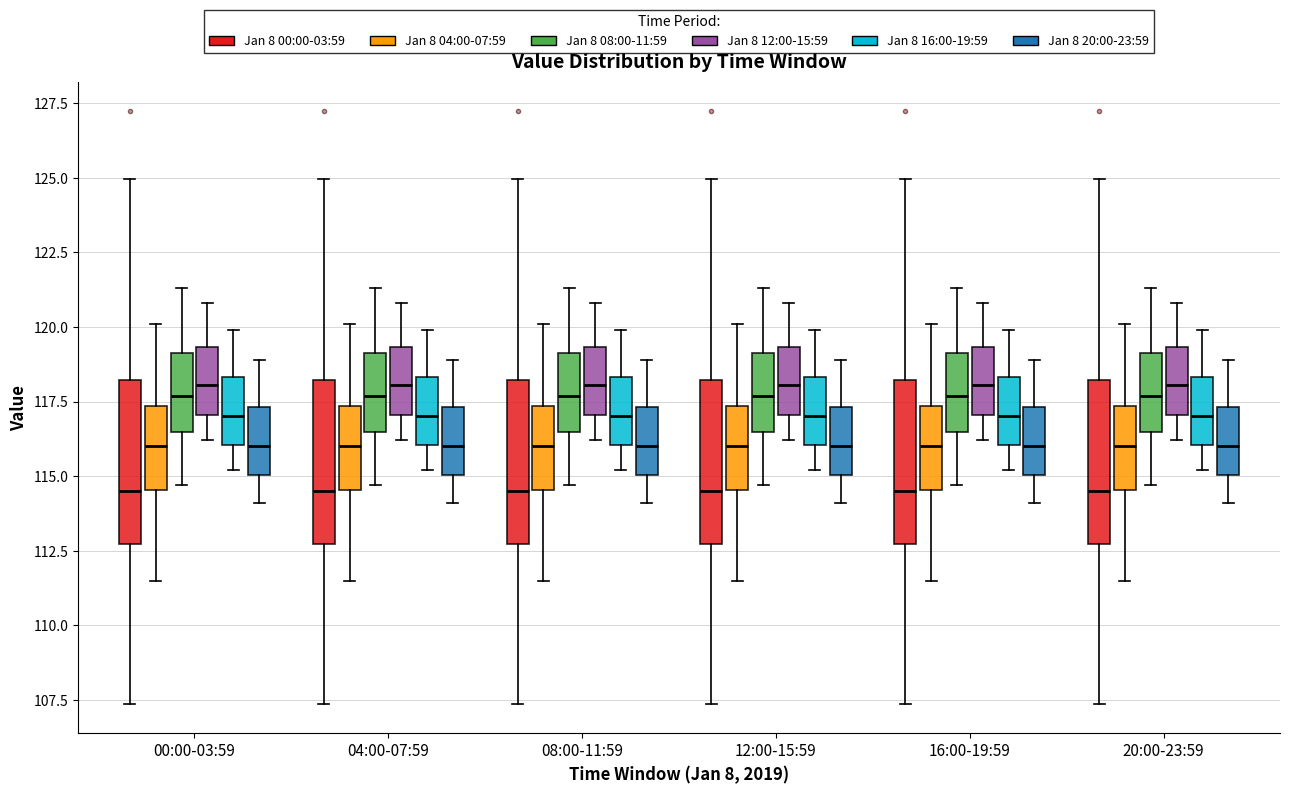

Reading left to right, transcribe this box plot: for each box, give where its median line is, the range the box spans, and where its two whiskers end, as read against the y-axis. The values are not printed on the chart, so give them approximately, as read against the axis.

00:00-03:59 (Jan 8 00:00-03:59): median 114.5, box 112.5 to 118.0, whiskers 107.5 to 125.0
00:00-03:59 (Jan 8 04:00-07:59): median 116.0, box 114.5 to 117.5, whiskers 111.5 to 120.0
00:00-03:59 (Jan 8 08:00-11:59): median 117.5, box 116.5 to 119.0, whiskers 114.5 to 121.5
00:00-03:59 (Jan 8 12:00-15:59): median 118.0, box 117.0 to 119.5, whiskers 116.0 to 121.0
00:00-03:59 (Jan 8 16:00-19:59): median 117.0, box 116.0 to 118.5, whiskers 115.0 to 120.0
00:00-03:59 (Jan 8 20:00-23:59): median 116.0, box 115.0 to 117.5, whiskers 114.0 to 119.0
04:00-07:59 (Jan 8 00:00-03:59): median 114.5, box 112.5 to 118.0, whiskers 107.5 to 125.0
04:00-07:59 (Jan 8 04:00-07:59): median 116.0, box 114.5 to 117.5, whiskers 111.5 to 120.0
04:00-07:59 (Jan 8 08:00-11:59): median 117.5, box 116.5 to 119.0, whiskers 114.5 to 121.5
04:00-07:59 (Jan 8 12:00-15:59): median 118.0, box 117.0 to 119.5, whiskers 116.0 to 121.0
04:00-07:59 (Jan 8 16:00-19:59): median 117.0, box 116.0 to 118.5, whiskers 115.0 to 120.0
04:00-07:59 (Jan 8 20:00-23:59): median 116.0, box 115.0 to 117.5, whiskers 114.0 to 119.0
08:00-11:59 (Jan 8 00:00-03:59): median 114.5, box 112.5 to 118.0, whiskers 107.5 to 125.0
08:00-11:59 (Jan 8 04:00-07:59): median 116.0, box 114.5 to 117.5, whiskers 111.5 to 120.0
08:00-11:59 (Jan 8 08:00-11:59): median 117.5, box 116.5 to 119.0, whiskers 114.5 to 121.5
08:00-11:59 (Jan 8 12:00-15:59): median 118.0, box 117.0 to 119.5, whiskers 116.0 to 121.0
08:00-11:59 (Jan 8 16:00-19:59): median 117.0, box 116.0 to 118.5, whiskers 115.0 to 120.0
08:00-11:59 (Jan 8 20:00-23:59): median 116.0, box 115.0 to 117.5, whiskers 114.0 to 119.0
12:00-15:59 (Jan 8 00:00-03:59): median 114.5, box 112.5 to 118.0, whiskers 107.5 to 125.0
12:00-15:59 (Jan 8 04:00-07:59): median 116.0, box 114.5 to 117.5, whiskers 111.5 to 120.0
12:00-15:59 (Jan 8 08:00-11:59): median 117.5, box 116.5 to 119.0, whiskers 114.5 to 121.5
12:00-15:59 (Jan 8 12:00-15:59): median 118.0, box 117.0 to 119.5, whiskers 116.0 to 121.0
12:00-15:59 (Jan 8 16:00-19:59): median 117.0, box 116.0 to 118.5, whiskers 115.0 to 120.0
12:00-15:59 (Jan 8 20:00-23:59): median 116.0, box 115.0 to 117.5, whiskers 114.0 to 119.0
16:00-19:59 (Jan 8 00:00-03:59): median 114.5, box 112.5 to 118.0, whiskers 107.5 to 125.0
16:00-19:59 (Jan 8 04:00-07:59): median 116.0, box 114.5 to 117.5, whiskers 111.5 to 120.0
16:00-19:59 (Jan 8 08:00-11:59): median 117.5, box 116.5 to 119.0, whiskers 114.5 to 121.5
16:00-19:59 (Jan 8 12:00-15:59): median 118.0, box 117.0 to 119.5, whiskers 116.0 to 121.0
16:00-19:59 (Jan 8 16:00-19:59): median 117.0, box 116.0 to 118.5, whiskers 115.0 to 120.0
16:00-19:59 (Jan 8 20:00-23:59): median 116.0, box 115.0 to 117.5, whiskers 114.0 to 119.0
20:00-23:59 (Jan 8 00:00-03:59): median 114.5, box 112.5 to 118.0, whiskers 107.5 to 125.0
20:00-23:59 (Jan 8 04:00-07:59): median 116.0, box 114.5 to 117.5, whiskers 111.5 to 120.0
20:00-23:59 (Jan 8 08:00-11:59): median 117.5, box 116.5 to 119.0, whiskers 114.5 to 121.5
20:00-23:59 (Jan 8 12:00-15:59): median 118.0, box 117.0 to 119.5, whiskers 116.0 to 121.0
20:00-23:59 (Jan 8 16:00-19:59): median 117.0, box 116.0 to 118.5, whiskers 115.0 to 120.0
20:00-23:59 (Jan 8 20:00-23:59): median 116.0, box 115.0 to 117.5, whiskers 114.0 to 119.0